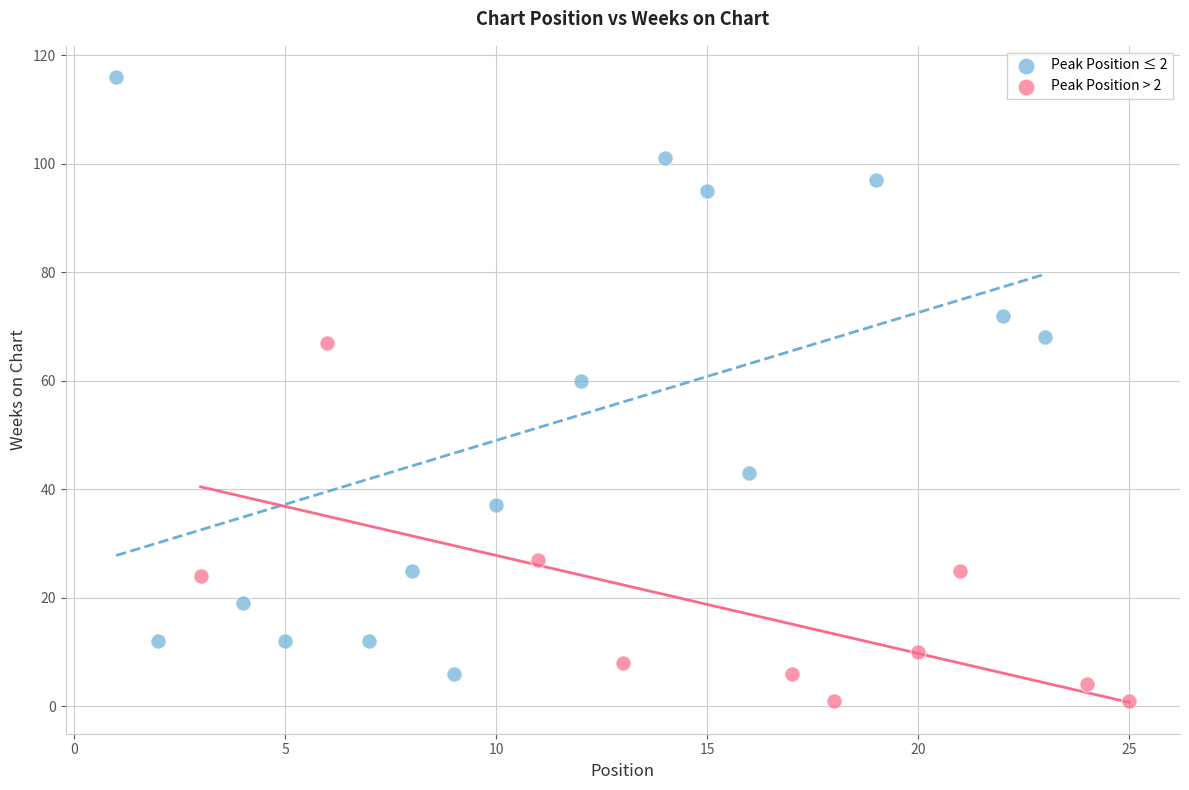

Which series contains the highest Y value?

Peak Position ≤ 2